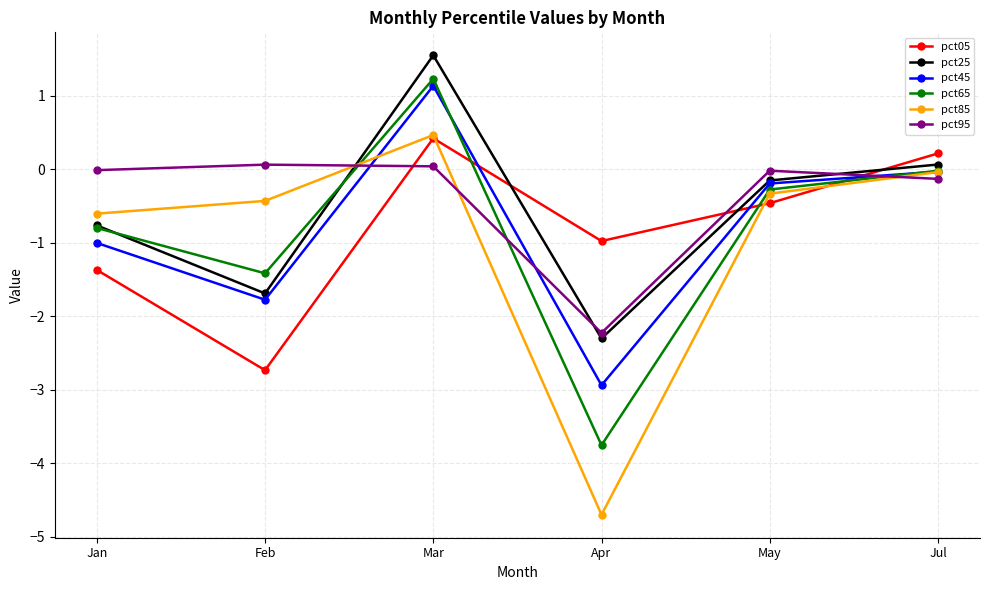

In pct05, how many points are higher than both neighbors (excluding endpoints)?

1